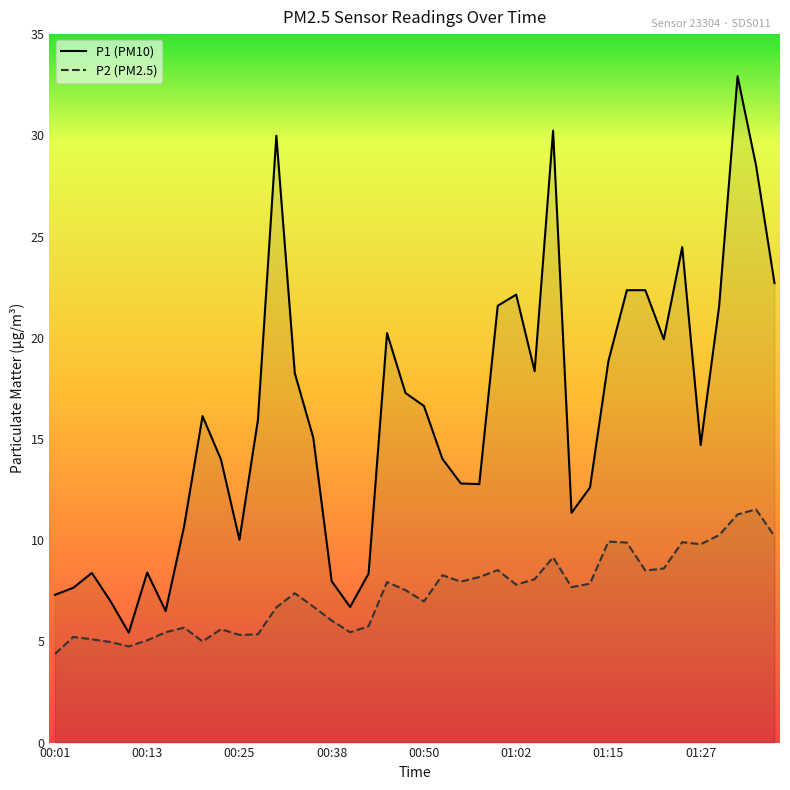

Reading left to right, extract all data points from this chart.

P1: 7.3	7.7	8.4	7.0	5.4	8.4	6.5	10.7	16.1	14.0	10.0	15.9	30.0	18.2	15.1	8.0	6.7	8.3	20.2	17.3	16.6	14.0	12.8	12.8	21.6	22.1	18.4	30.2	11.3	12.6	18.9	22.4	22.4	19.9	24.5	14.7	21.6	32.9	28.5	22.7
P2: 4.4	5.2	5.1	5.0	4.8	5.0	5.5	5.7	5.0	5.6	5.3	5.3	6.7	7.4	6.7	6.0	5.5	5.8	7.9	7.5	7.0	8.3	8.0	8.2	8.5	7.8	8.1	9.2	7.7	7.8	9.9	9.9	8.5	8.6	9.9	9.8	10.2	11.3	11.5	10.2